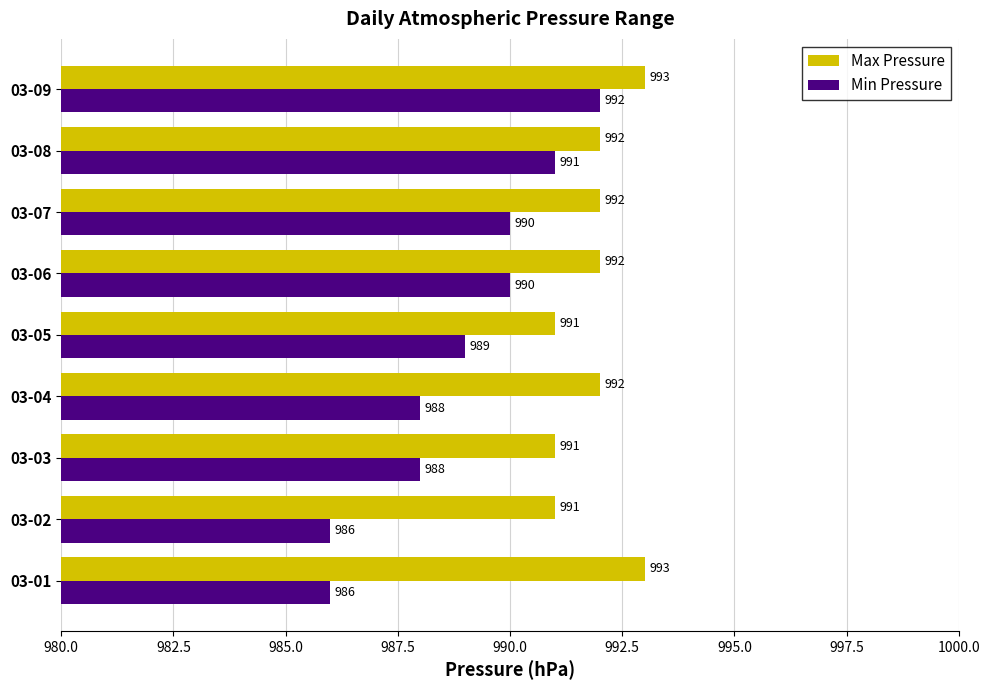

What is the minimum value for Max Pressure?

991